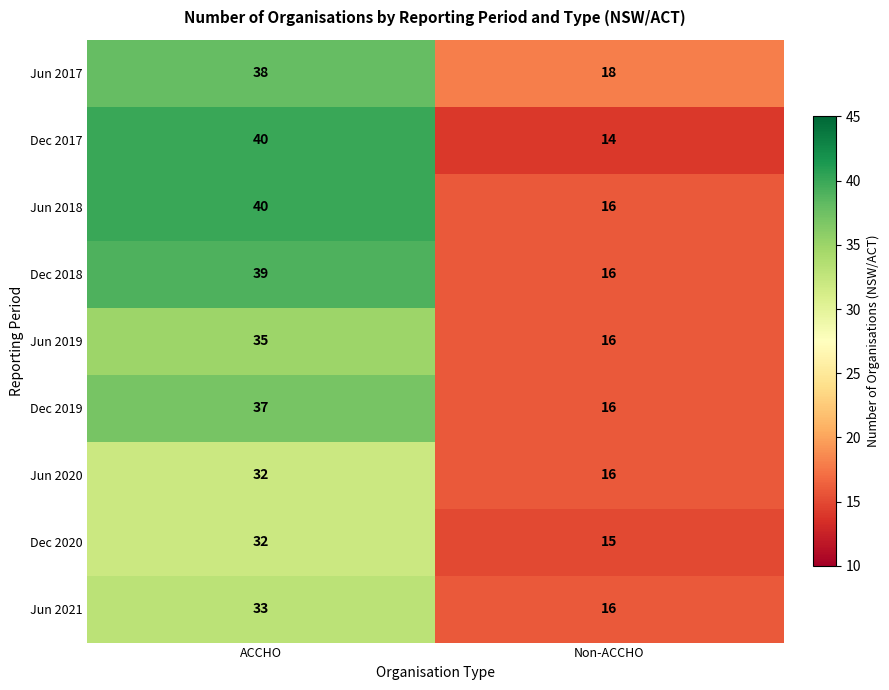

Is it true that Dec 2020 equals 15 at Non-ACCHO?

True